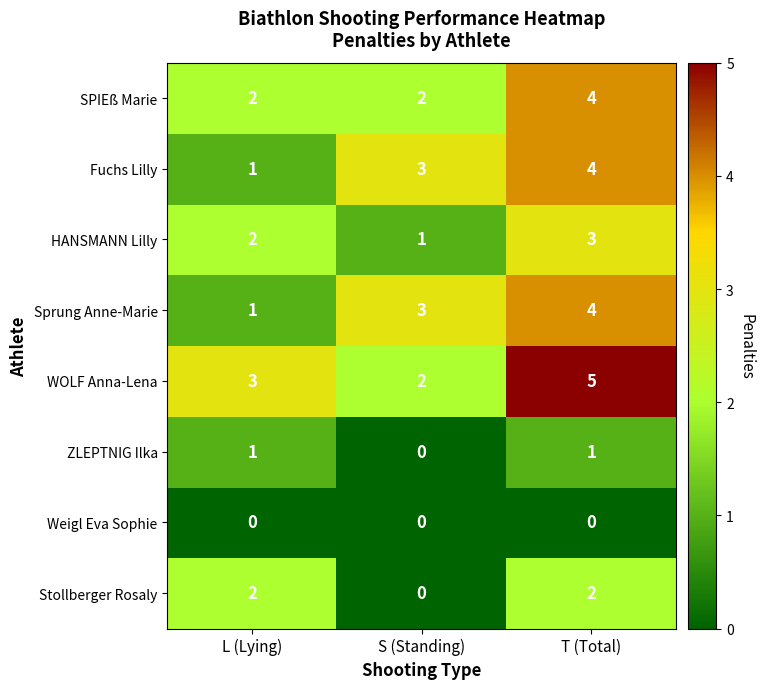

Count the number of data series in this chart.

8